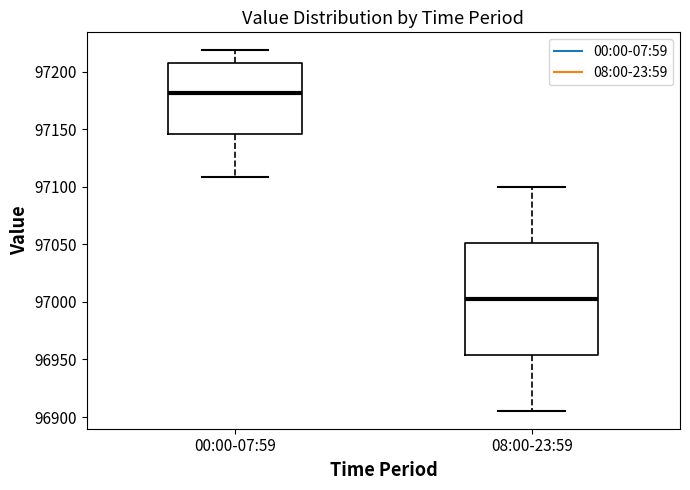

Where does the lower whisker of the box for 00:00-07:59 end on the y-axis? The values are not printed on the chart, so give them approximately, as read against the axis.

97110